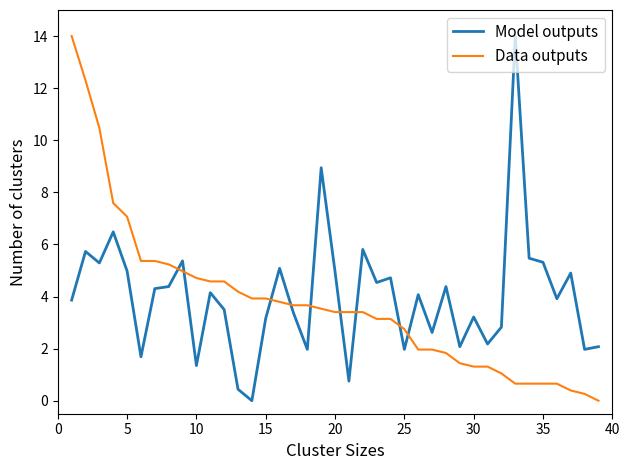

What is the greatest value displayed?

14.0